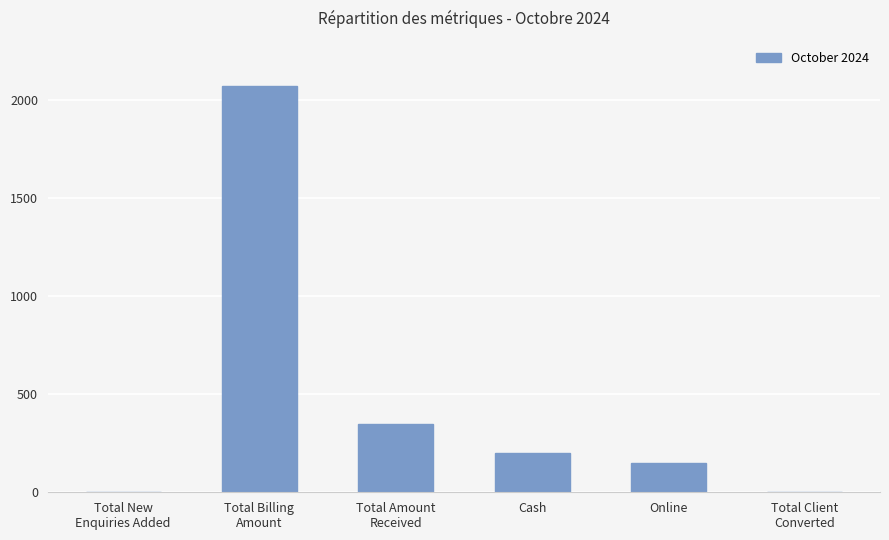

What is the change in value from Cash to Online?

-48